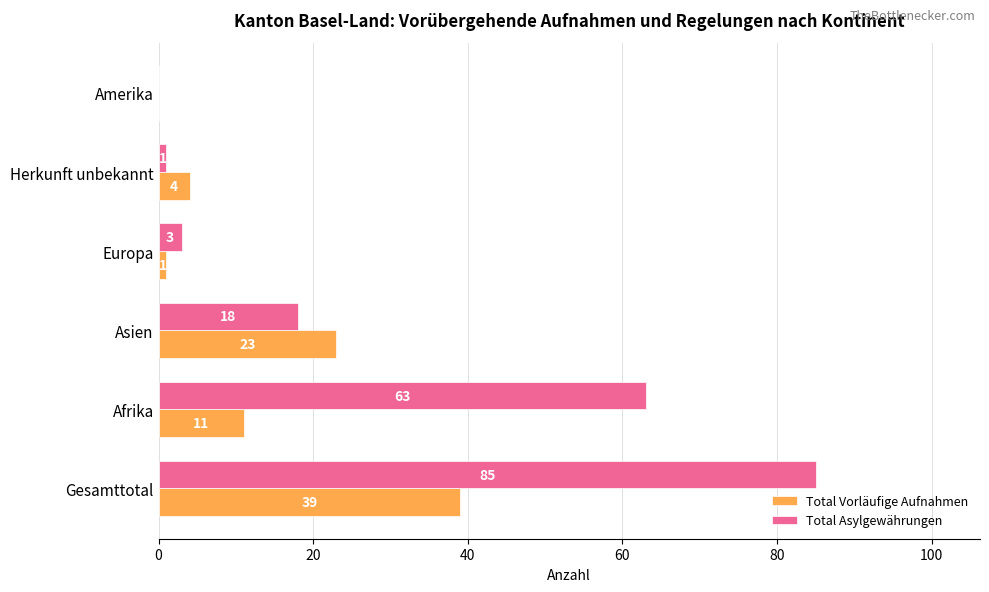

At which label is Total Vorläufige Aufnahmen closest to 19?

Asien